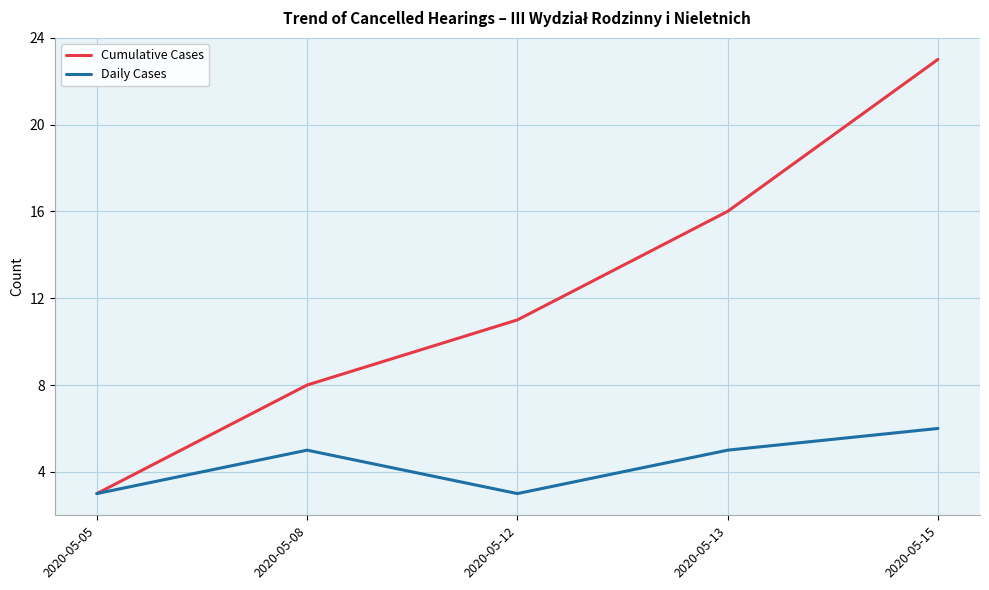

Rank the series by their maximum value, from highest to lowest.

Cumulative Cases, Daily Cases